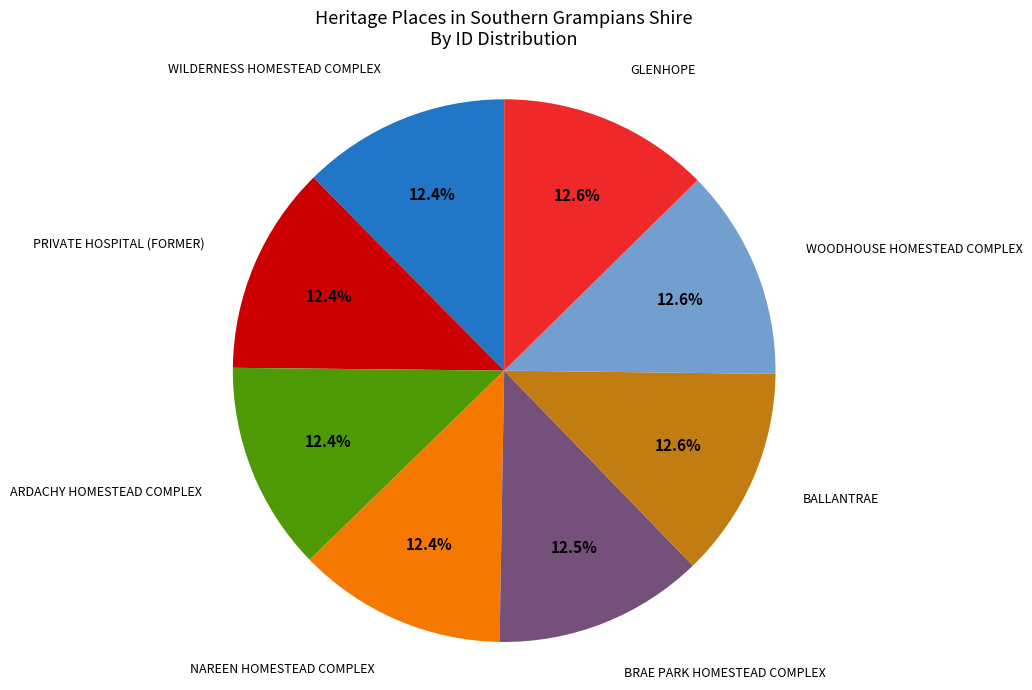

To the nearest percent, what is the average slice percentage?

12%